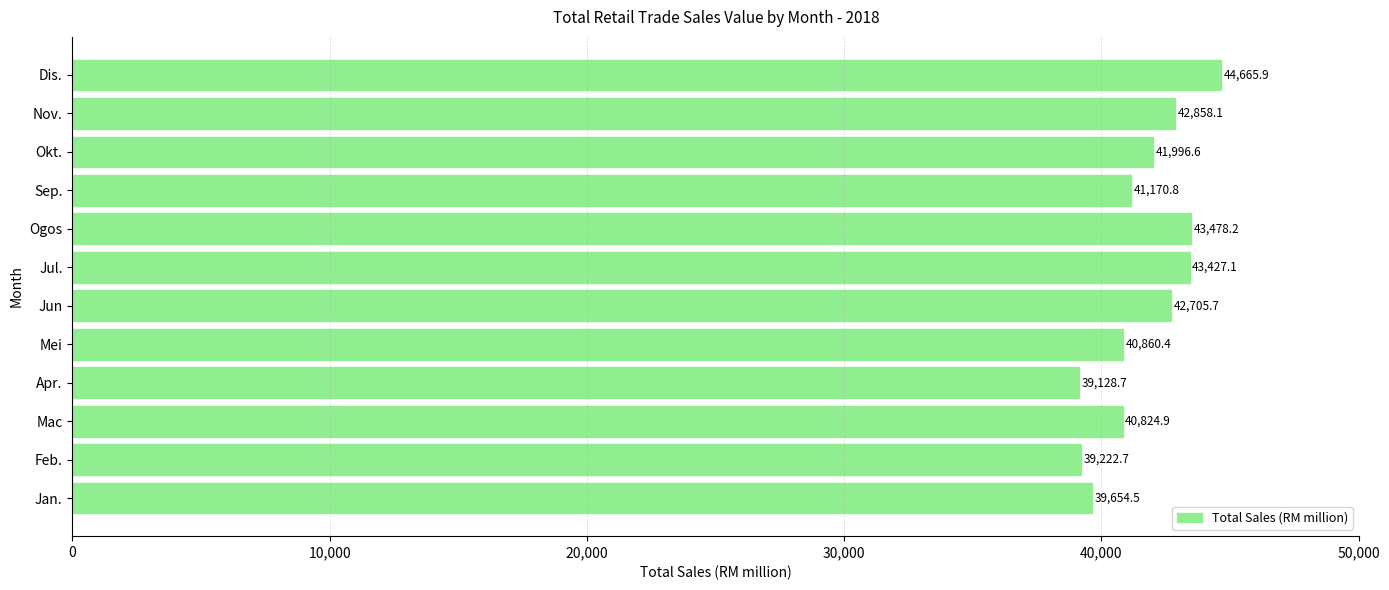

Is it true that the value at Feb. is 60995.5?

False